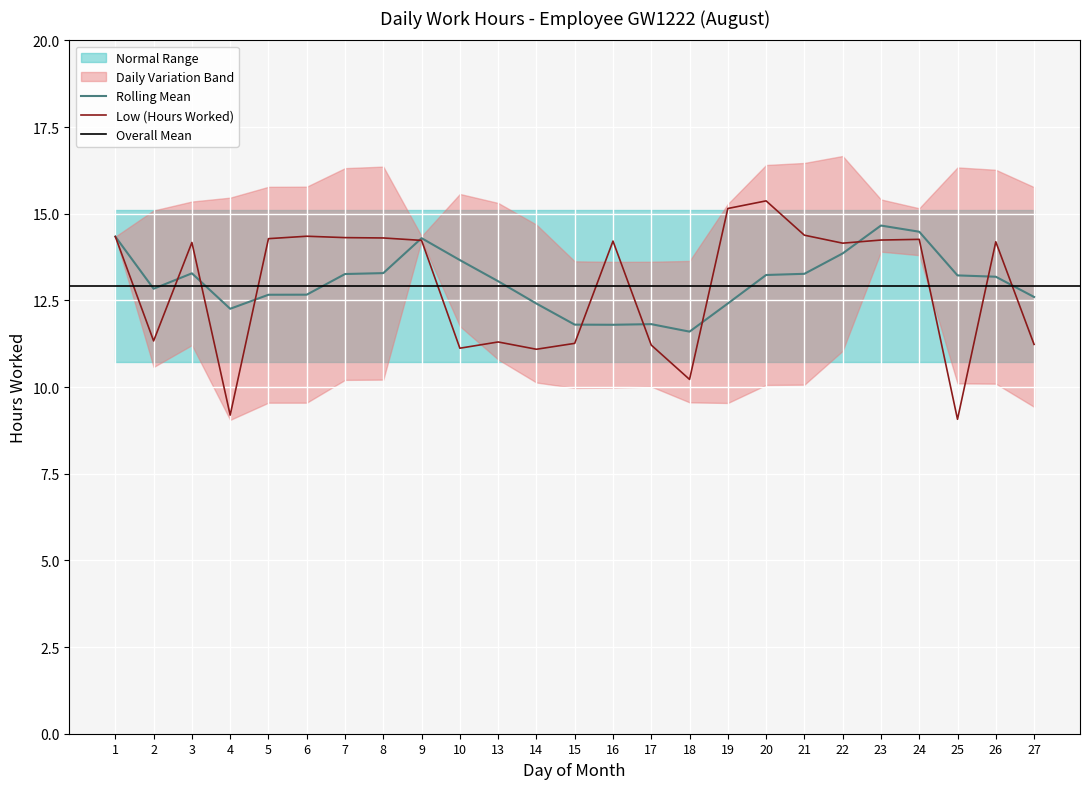

What is the change in value from 1 to 22?

-0.2